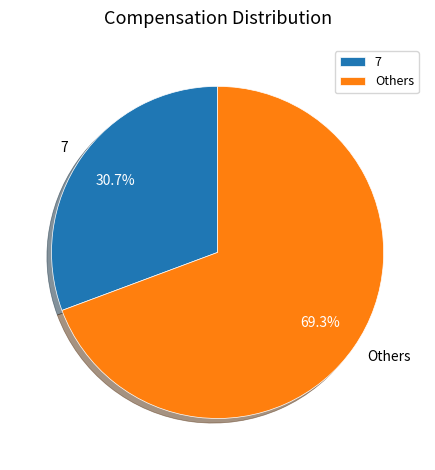

Approximately how many times larger is the value at 7 compared to Others?

0.4